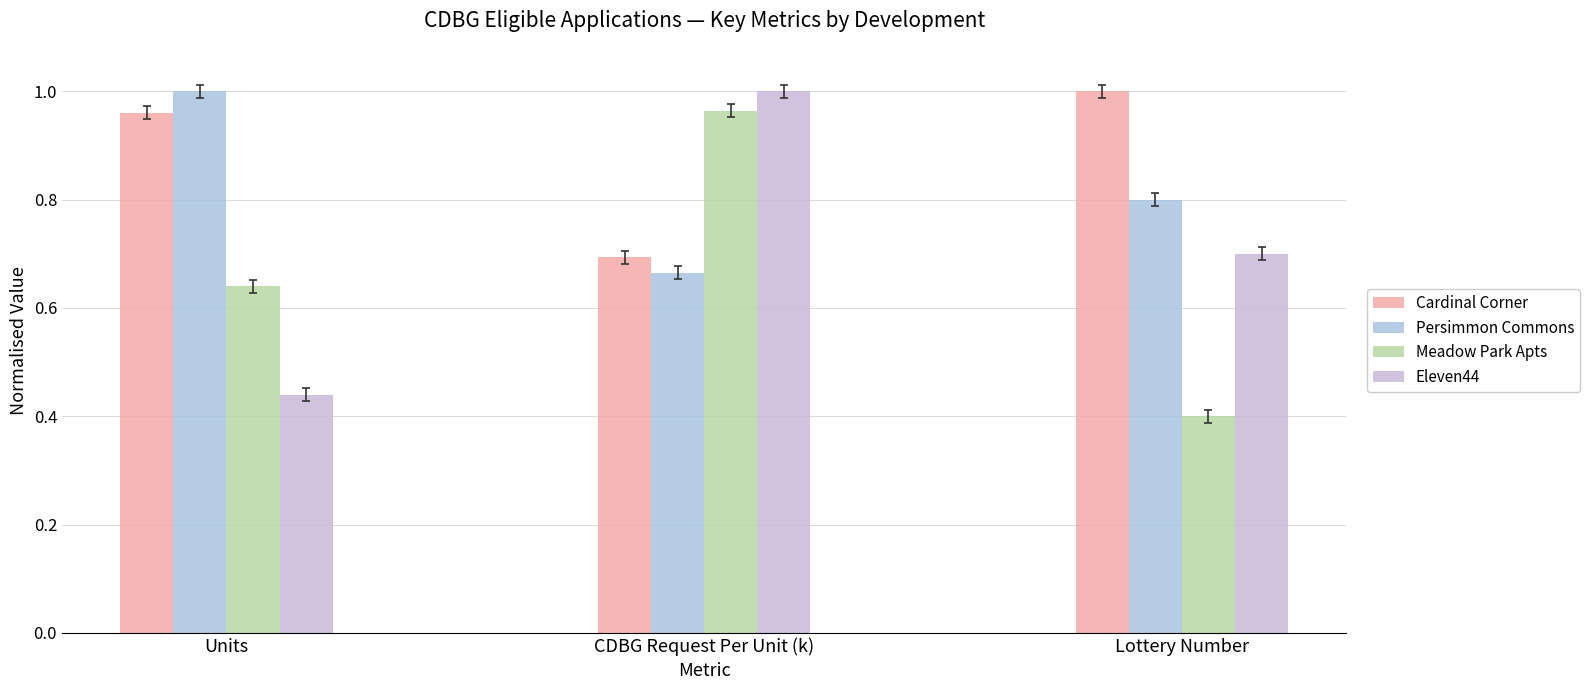

The value of Meadow Park Apts at Units is 0.6. True or false?

True